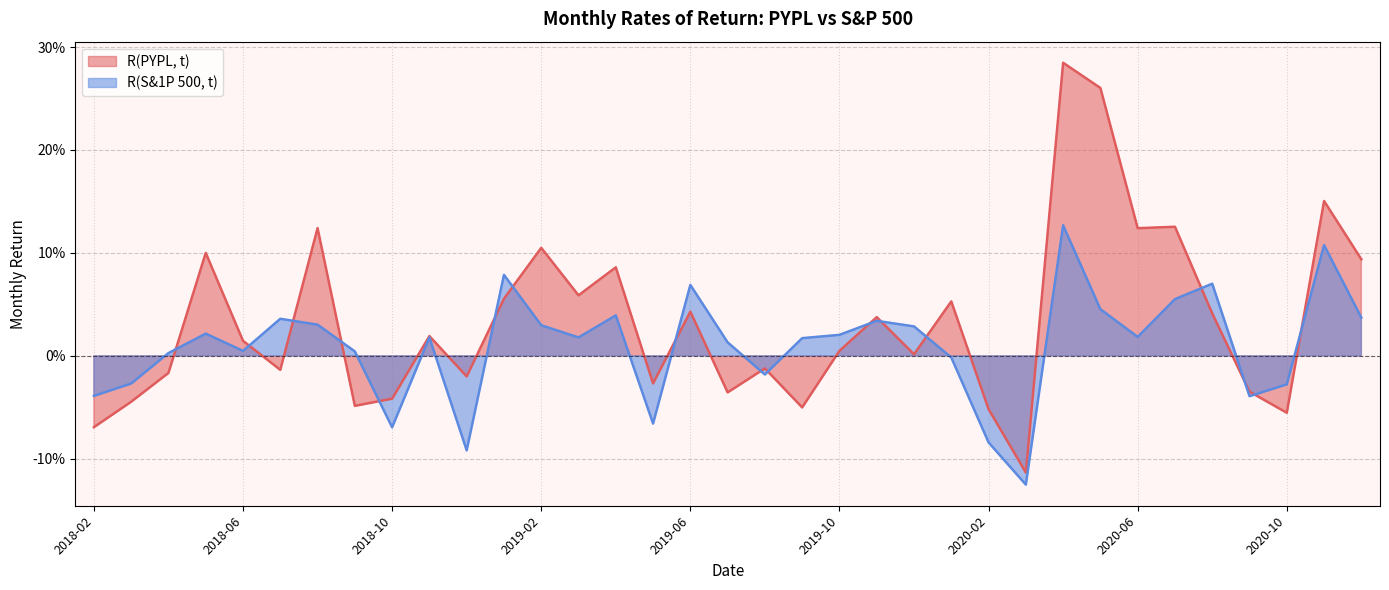

What is the difference between the maximum and minimum values in the R(S&P 500, t) series?

0.3